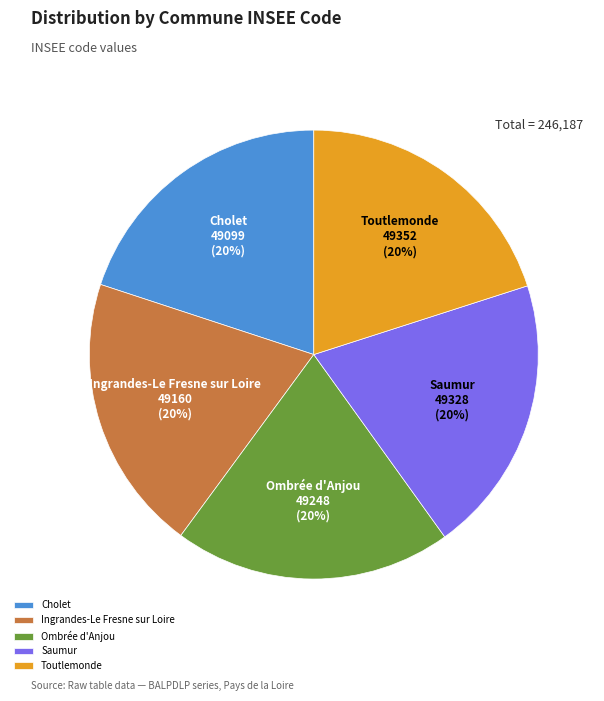

Does any single category account for the majority?

No